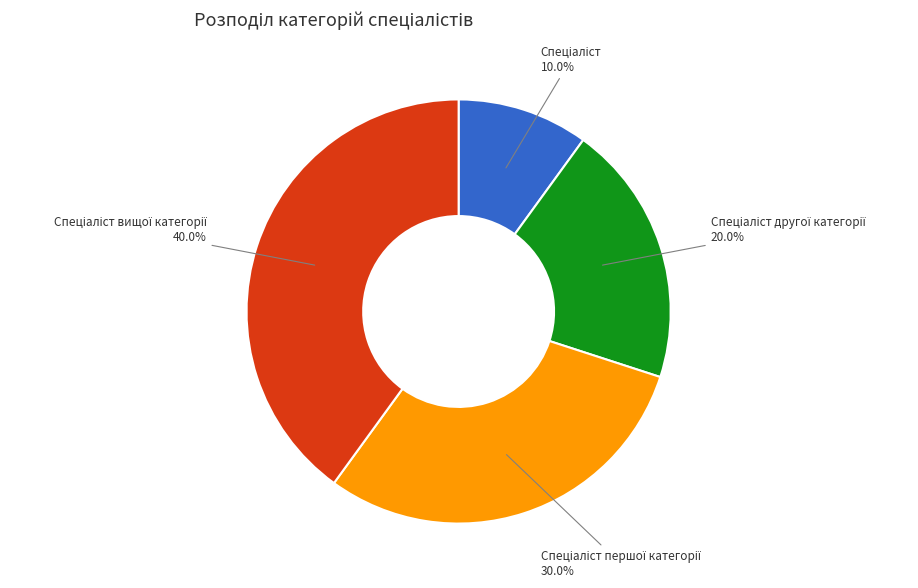

Does any single category account for the majority?

No